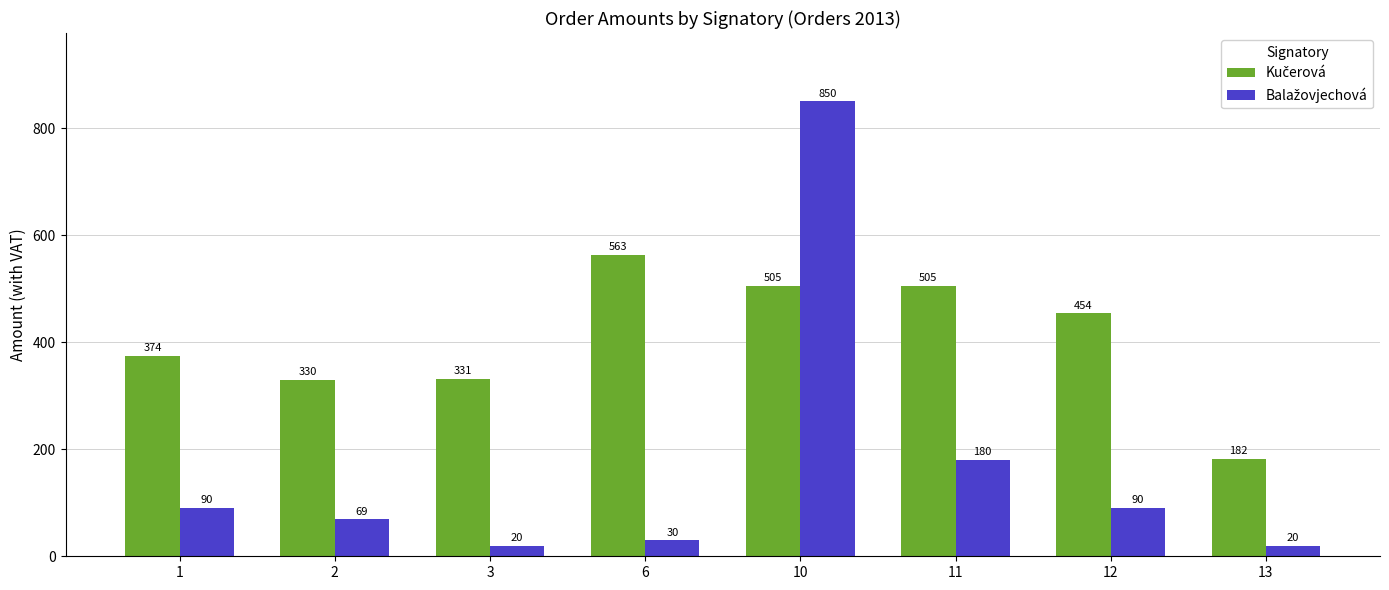

Which label corresponds to the largest value in the chart?

10